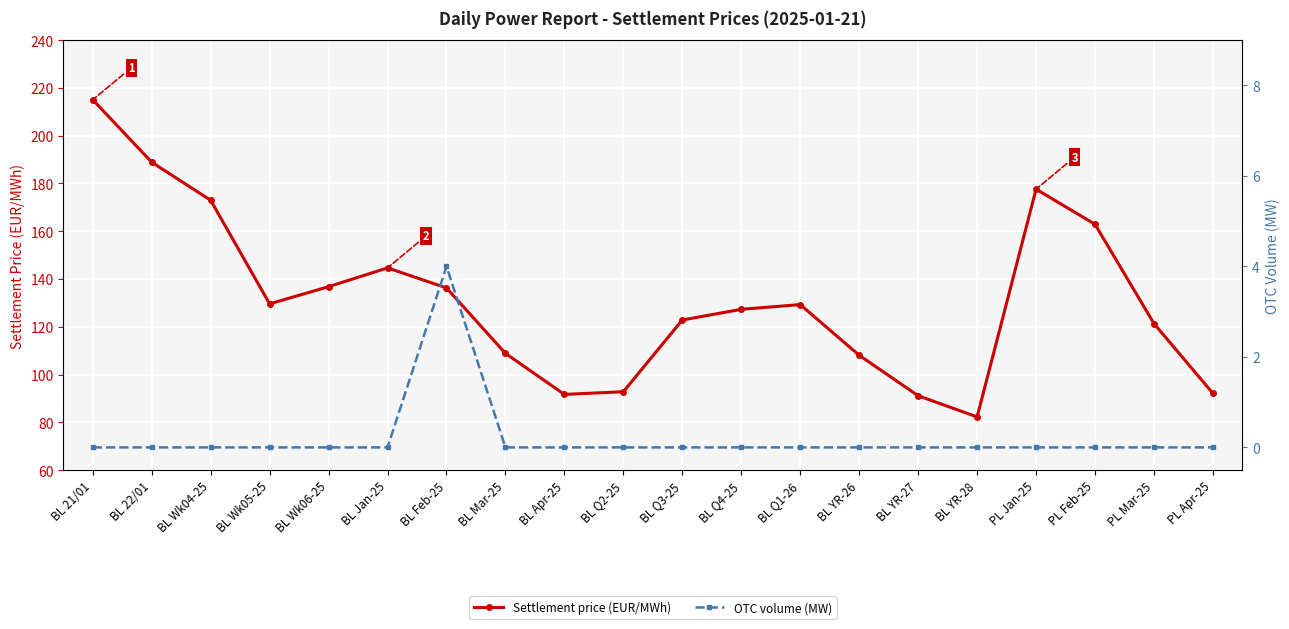

How many OTC volume (MW) values are between 0 and 1?

19